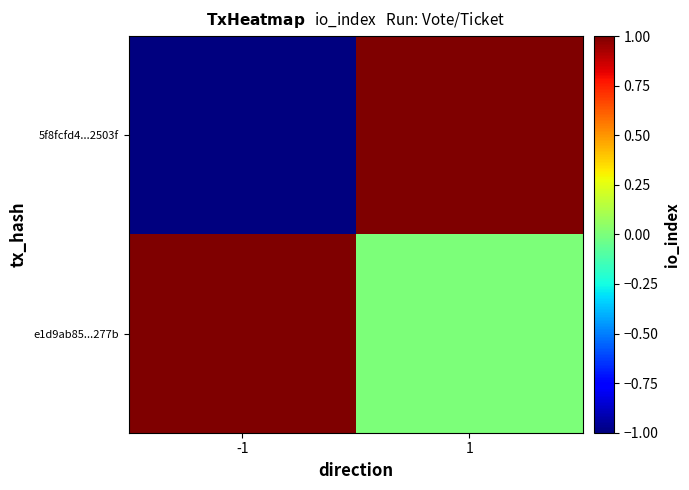

What is the greatest value displayed?

1